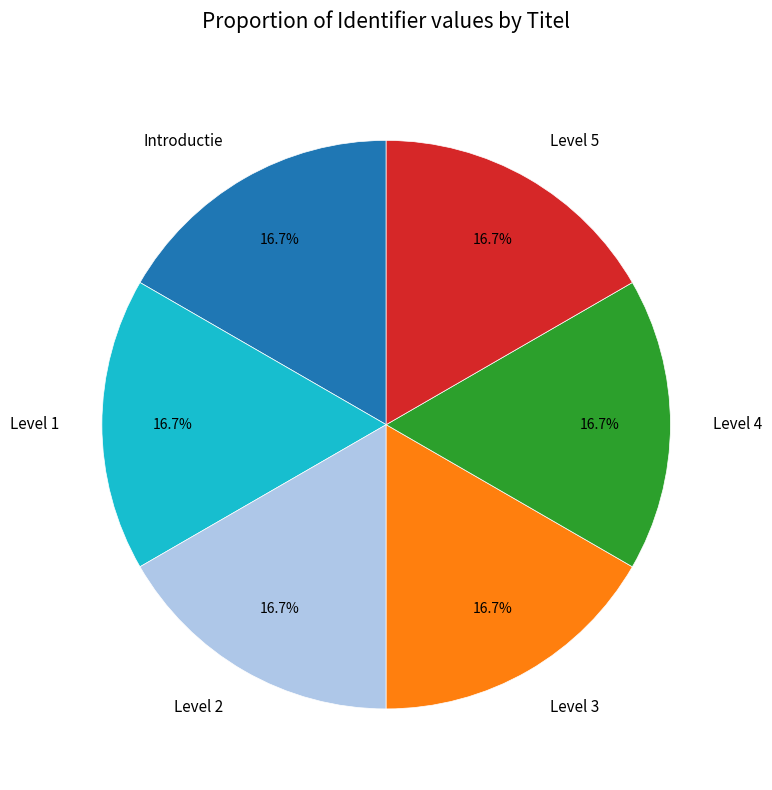

How many segments does this pie chart have?

6